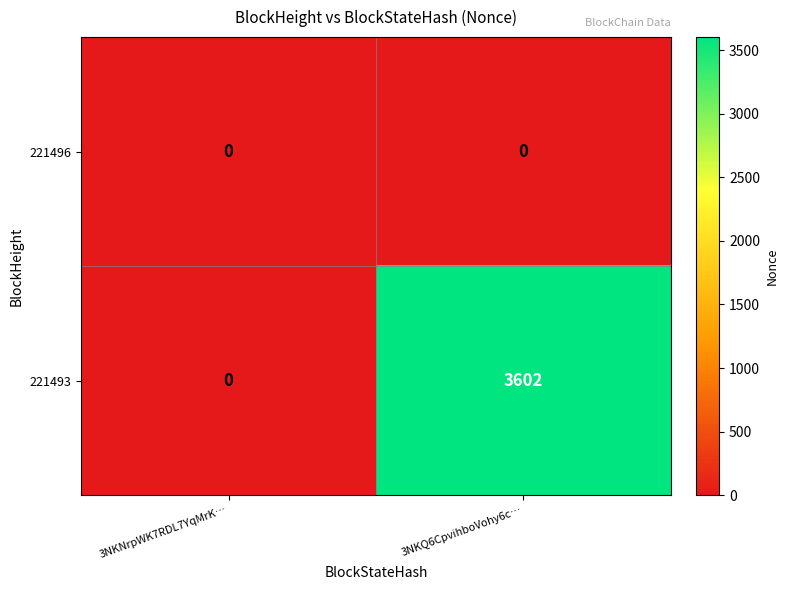

Reading left to right, what are all the values shown in this chart?

221496: 0	0
221493: 0	3602